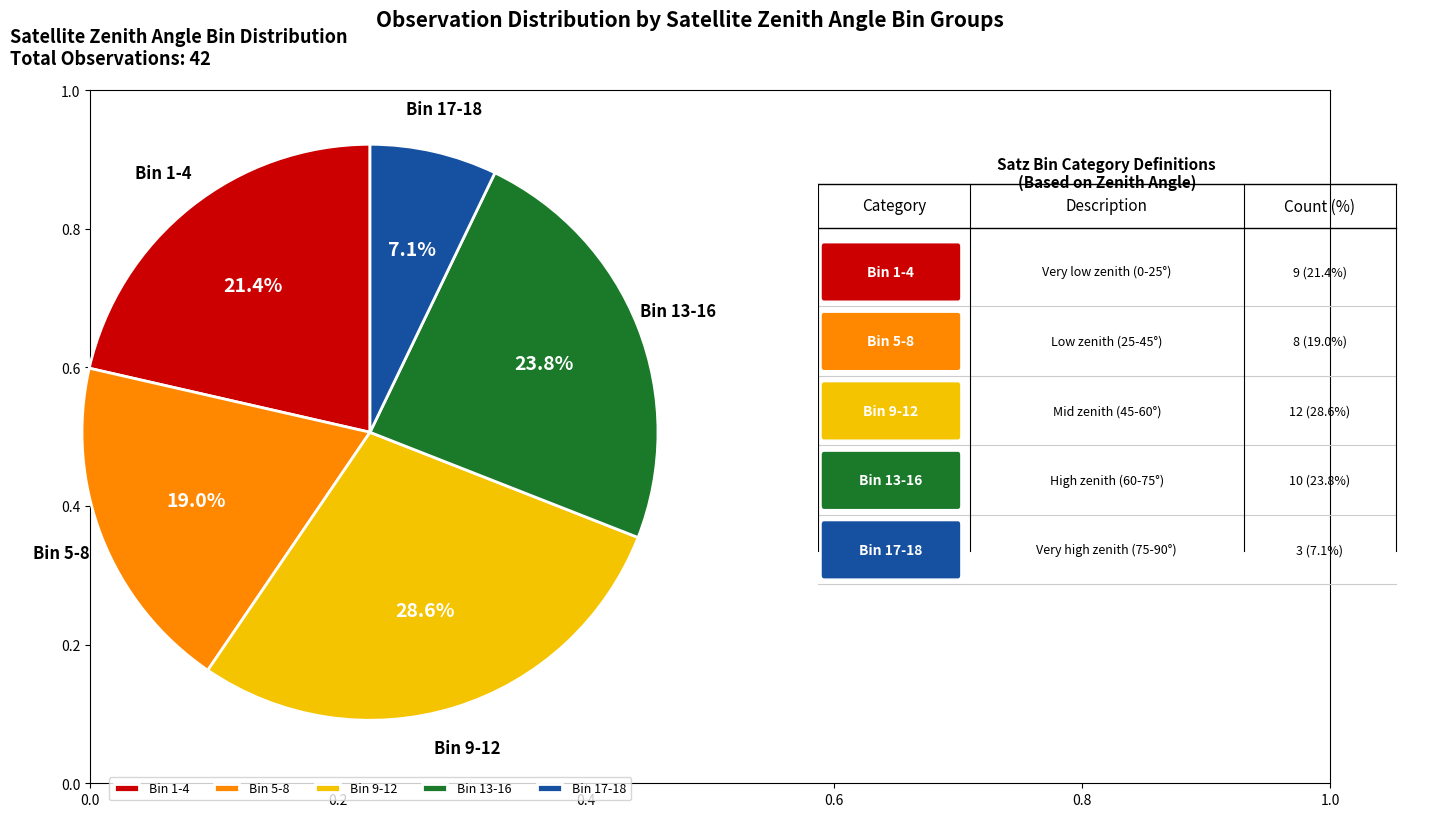

Rank the categories by value from lowest to highest.

Bin 17-18, Bin 5-8, Bin 1-4, Bin 13-16, Bin 9-12